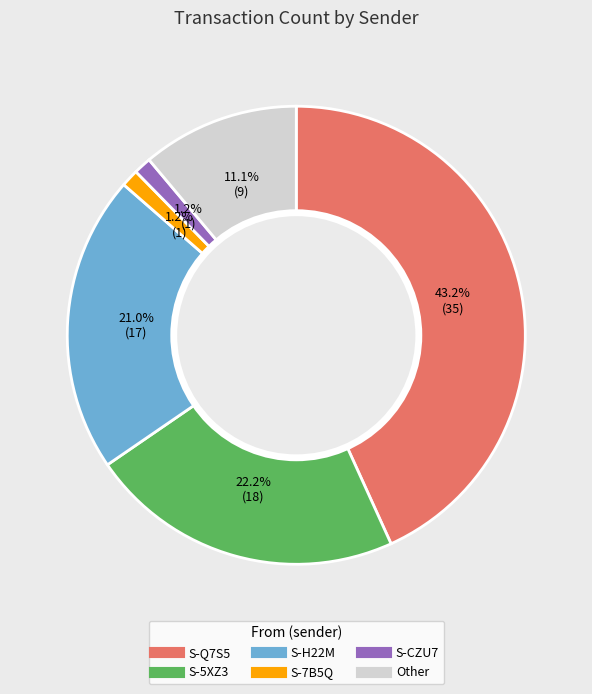

Is there a majority slice in this chart?

No